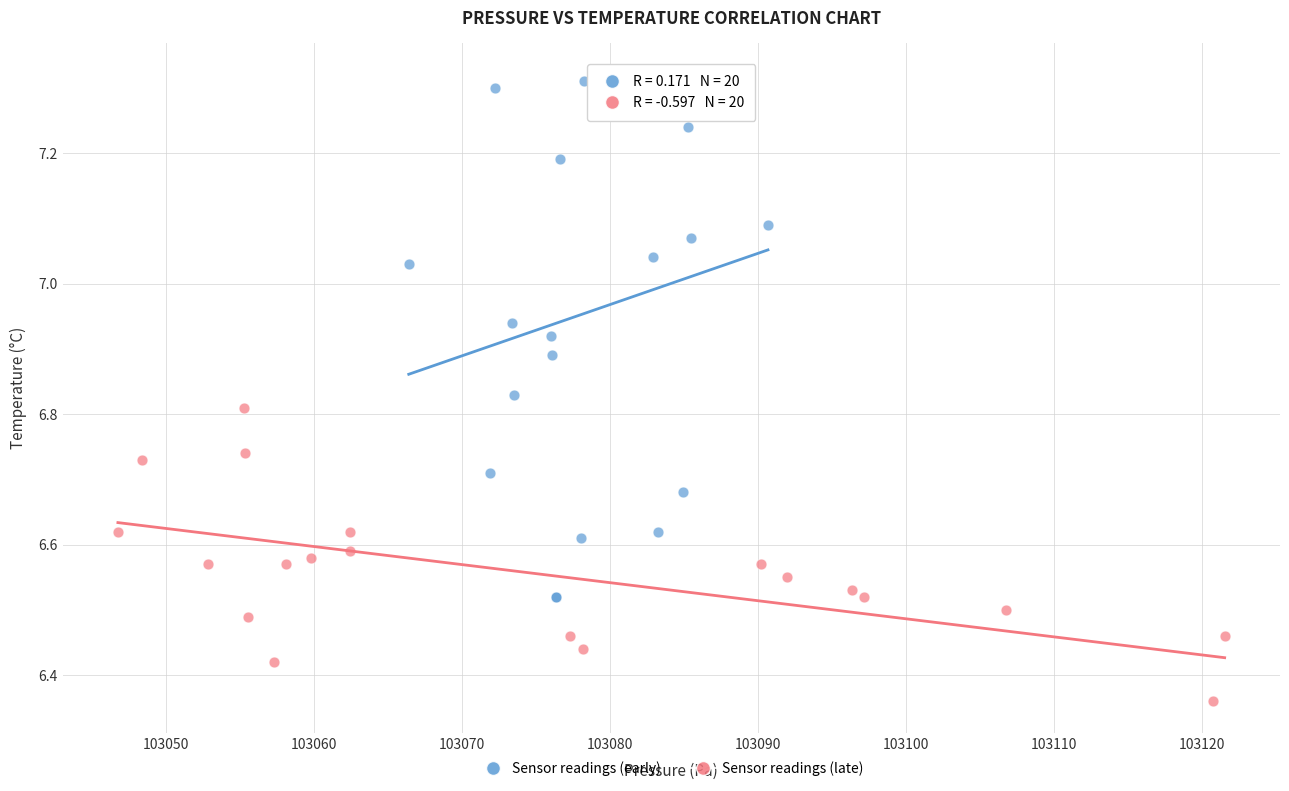

Which series has the largest Y range (max minus min)?

Sensor readings (early)